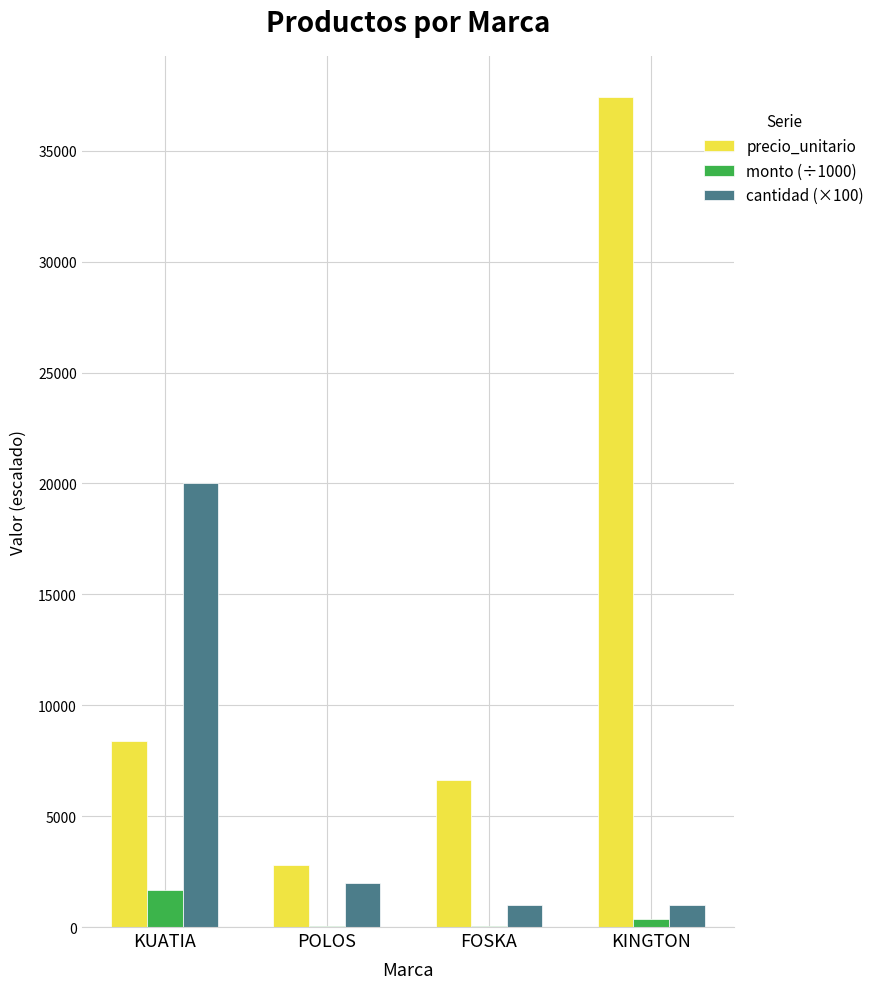

How many categories are shown in the chart?

4